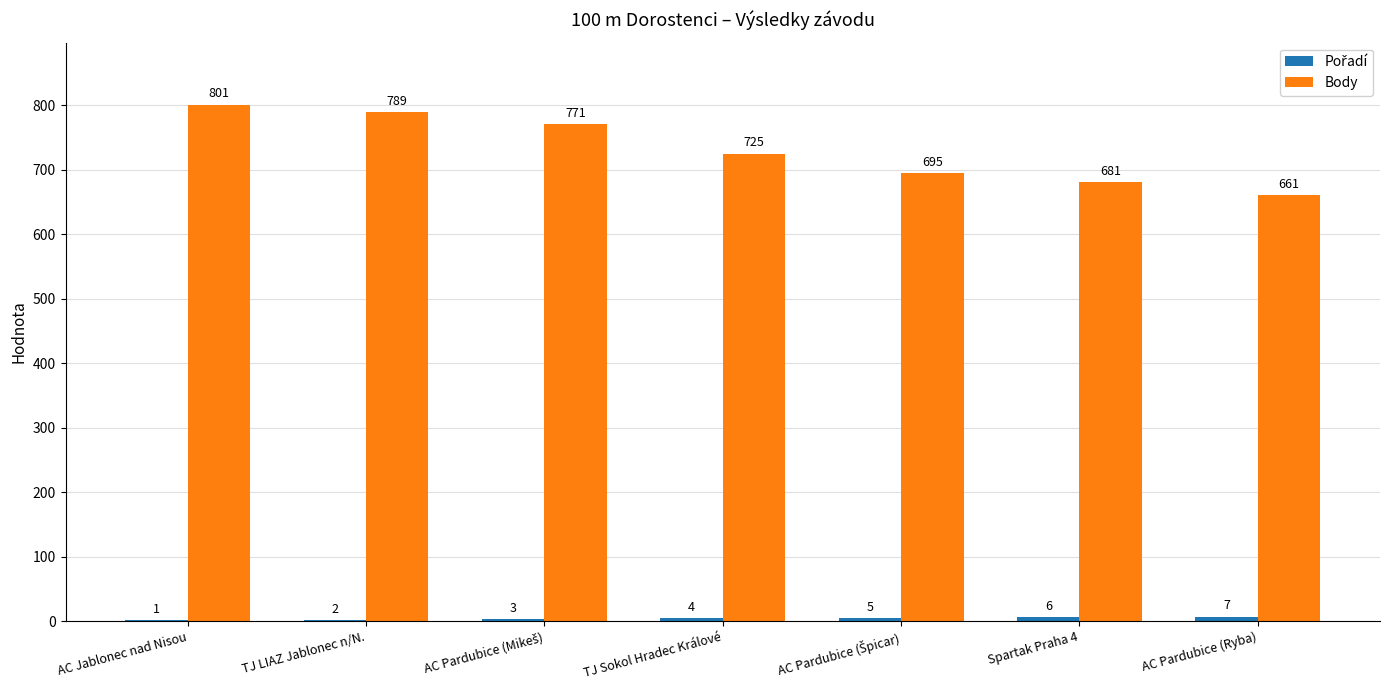

The Body series shows 1075 at TJ LIAZ Jablonec n/N.. True or false?

False